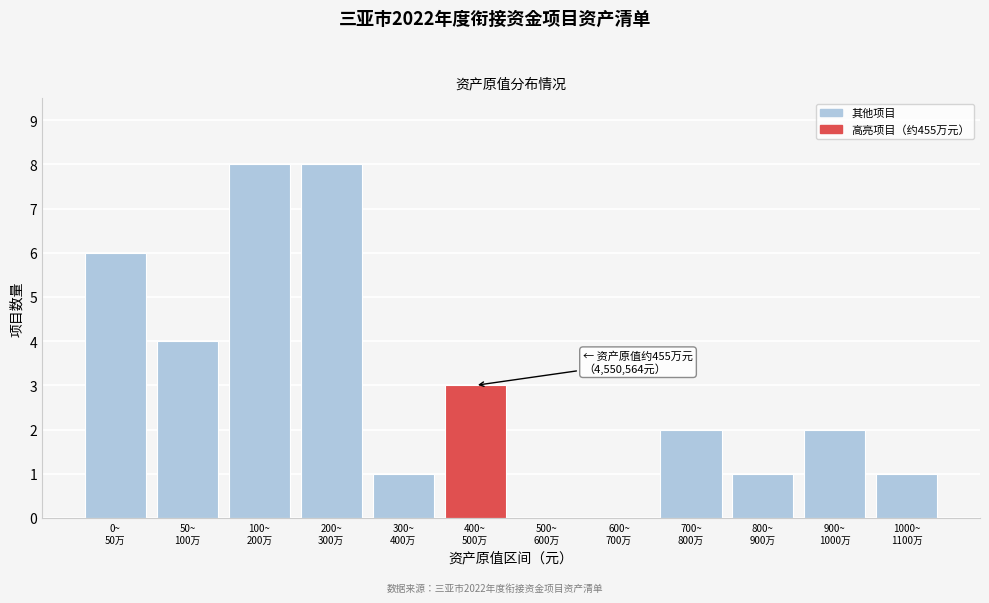

What is the maximum value shown in the chart?

8